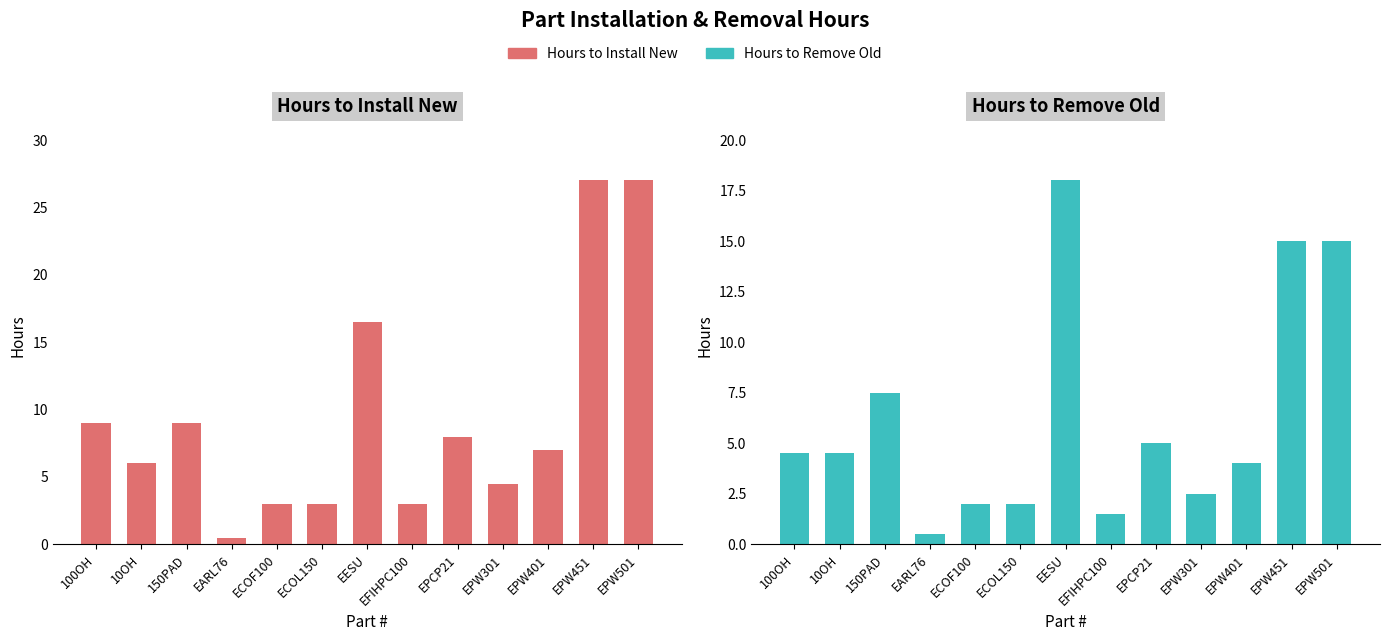

What is the minimum value for Hours to Install New?

0.5